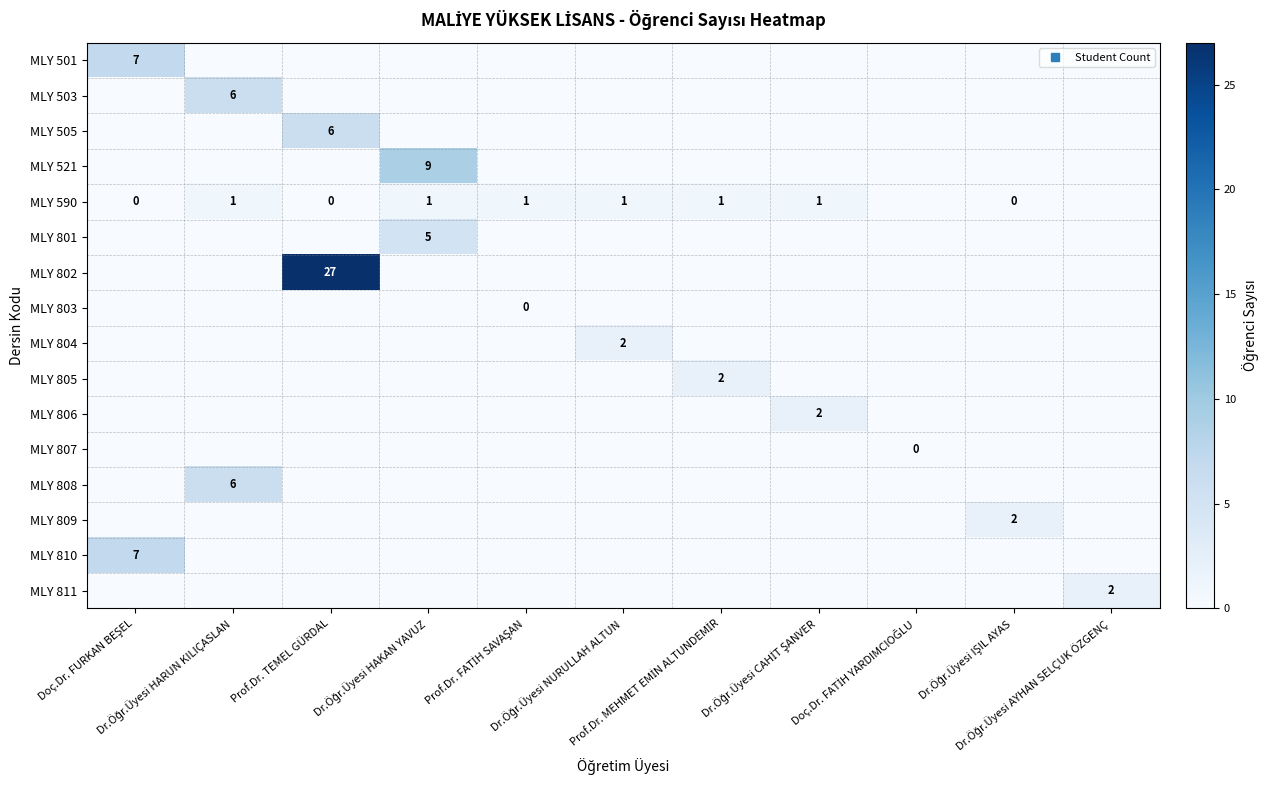

Is it true that MLY 803 equals -1 at Prof.Dr. MEHMET EMİN ALTUNDEMİR?

True